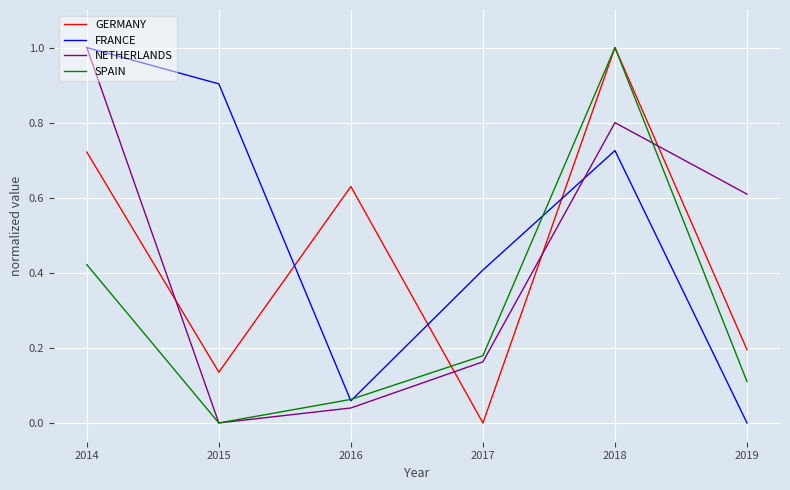

Which series changed the most between 2015 and 2019?

FRANCE